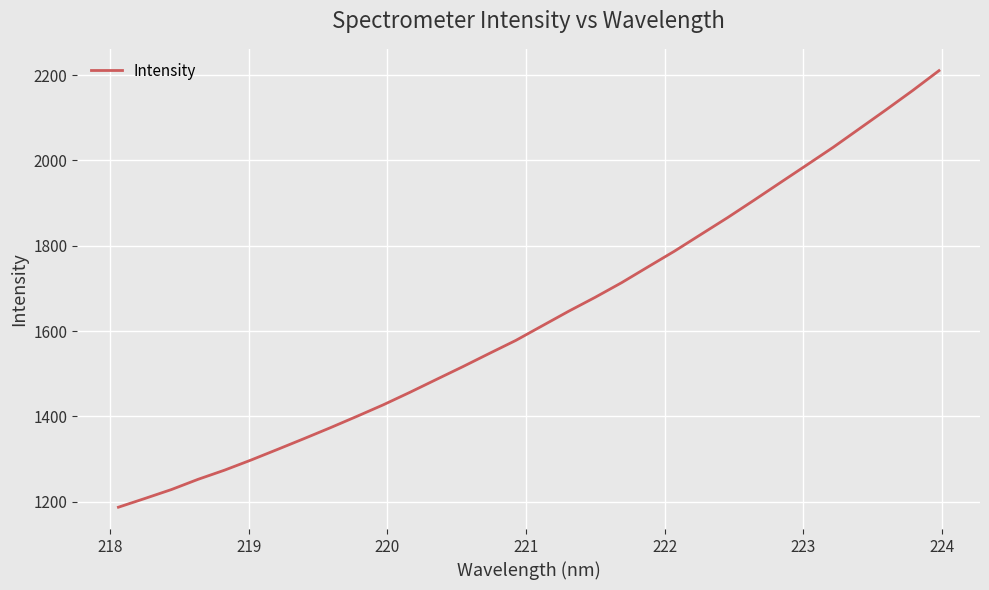

What is the difference between the maximum and minimum values?

1023.6